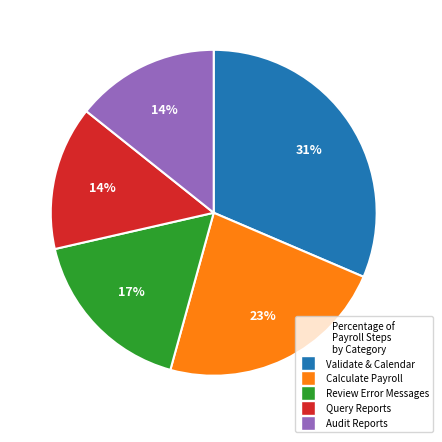

Is Review Error Messages the majority of the pie?

No